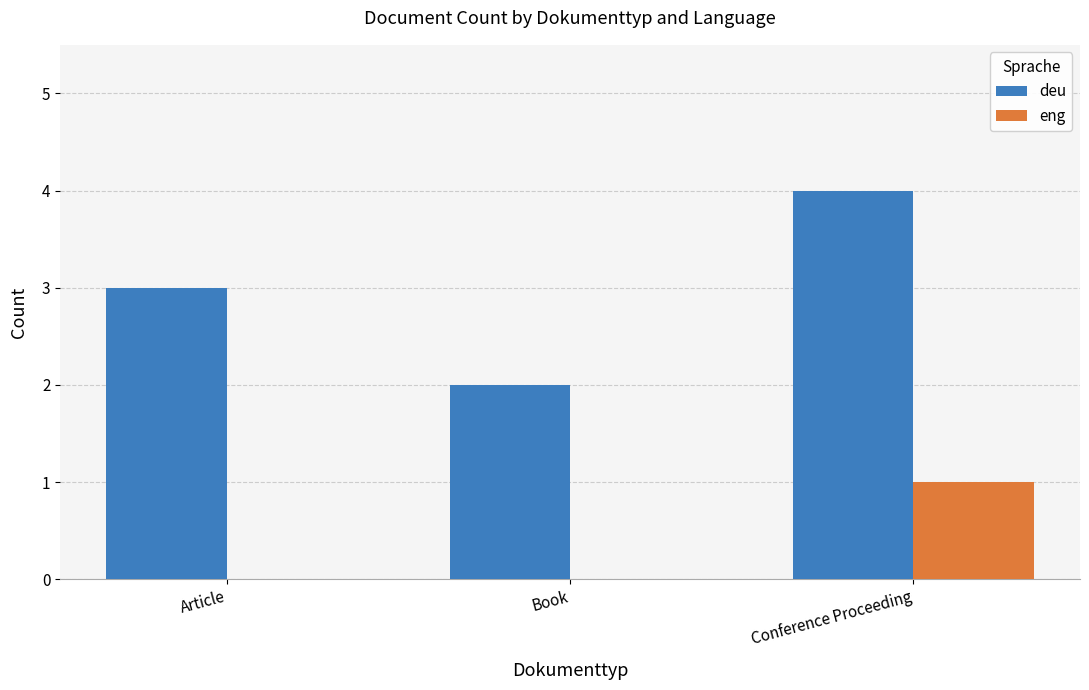

How many distinct data groups are displayed?

2